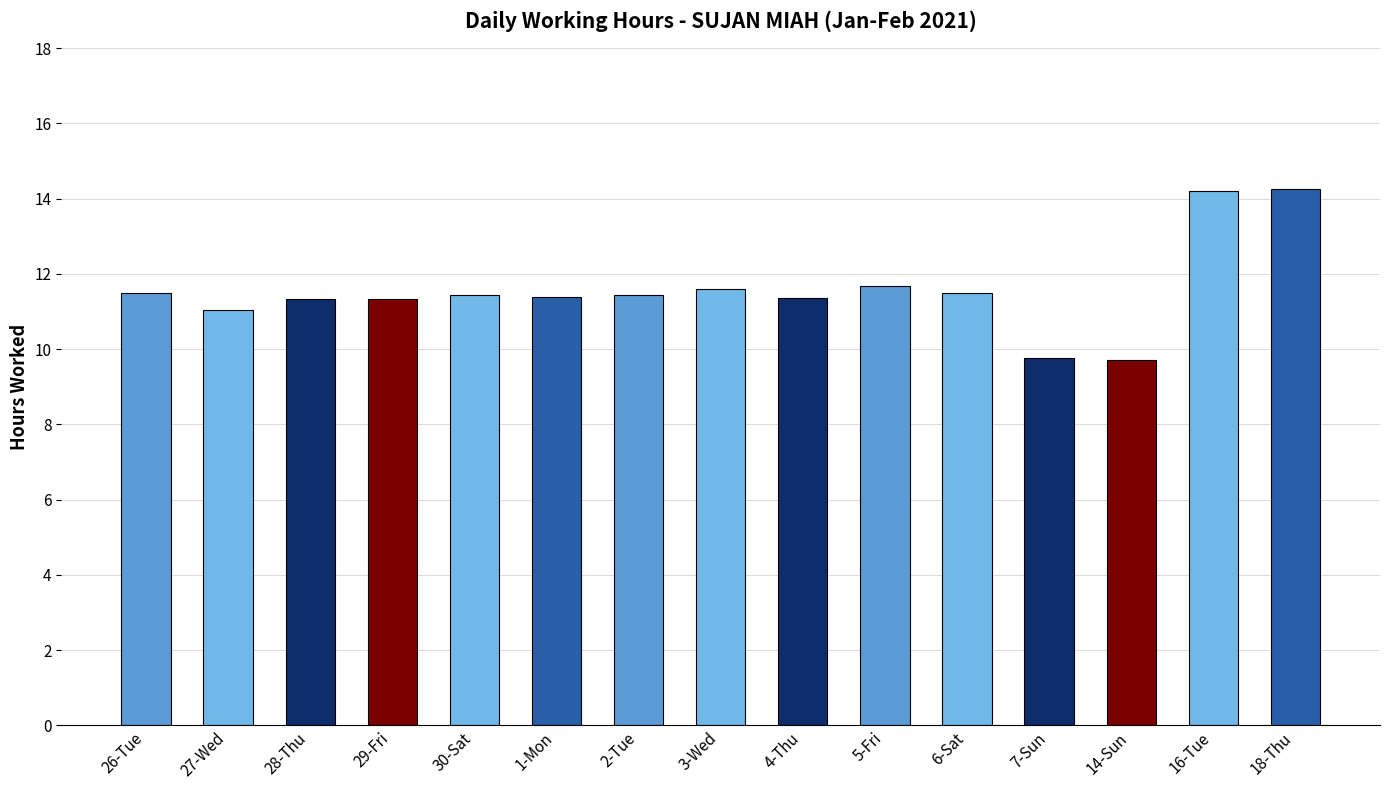

Where does the data first go above 11?

26-Tue